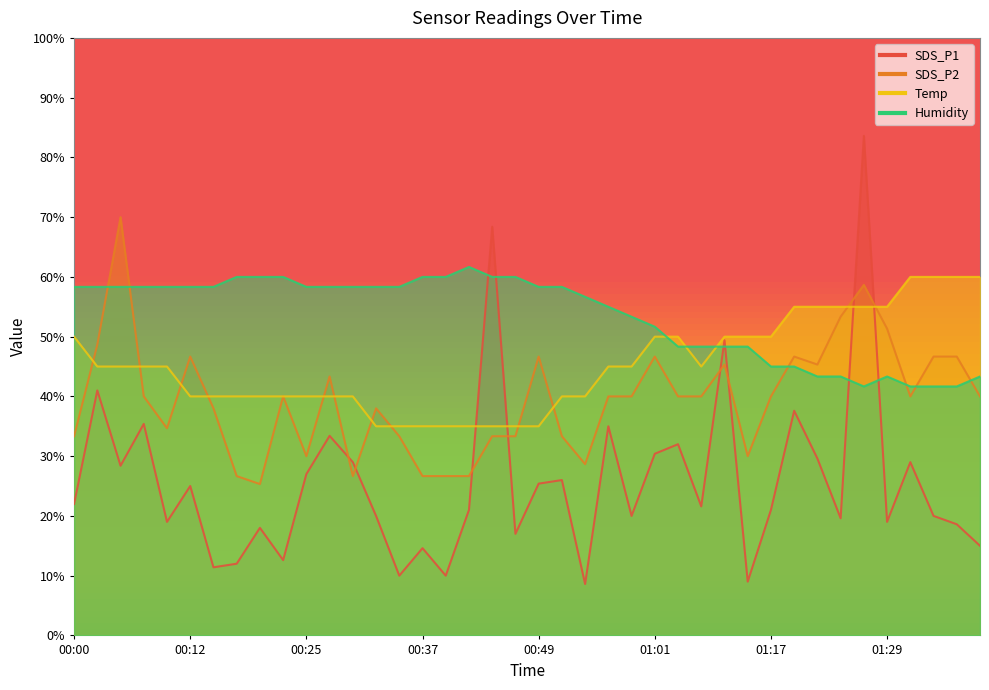

At 00:37, list the series in order from smallest to largest.

SDS_P1, SDS_P2, Temp, Humidity